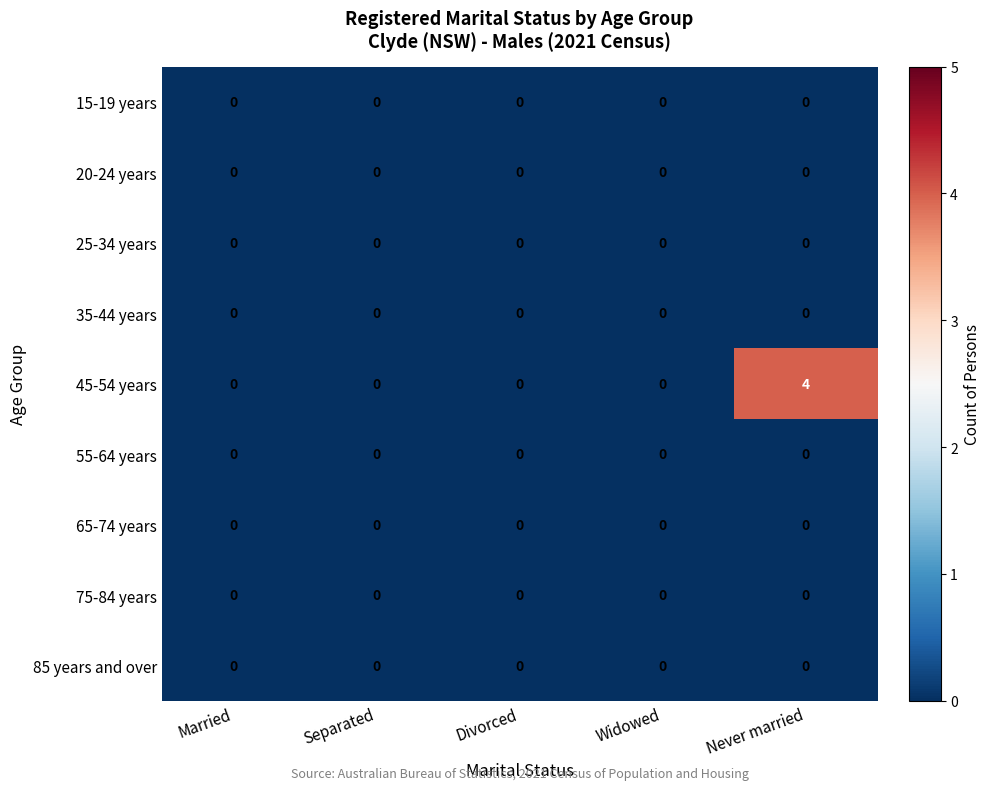

True or false: 65-74 years has a value of 0 at Widowed.

True